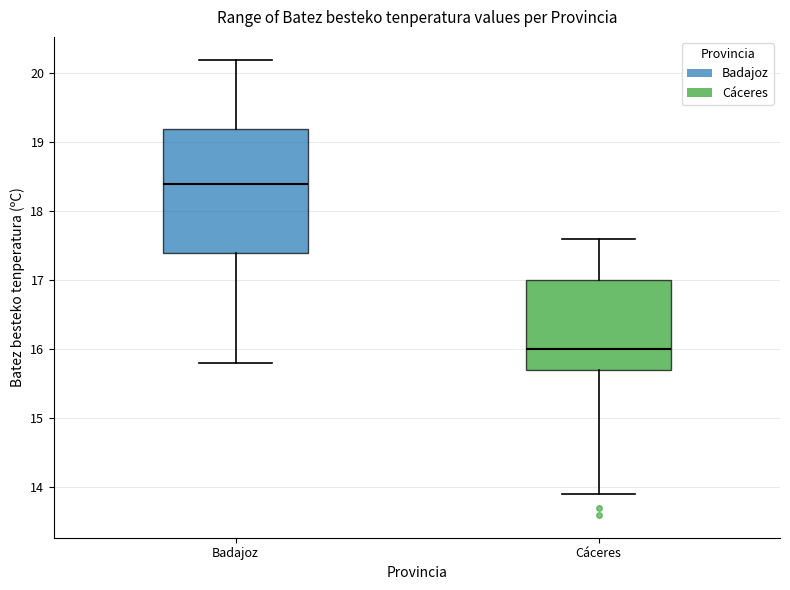

Reading left to right, read every box against the y-axis: the position of its median line, the range the box covers, and the ends of its whiskers. The values are not printed on the chart, so give them approximately, as read against the axis.

Badajoz: median 18.4, box 17.4 to 19.2, whiskers 15.8 to 20.2
Cáceres: median 16.0, box 15.7 to 17.0, whiskers 13.9 to 17.6